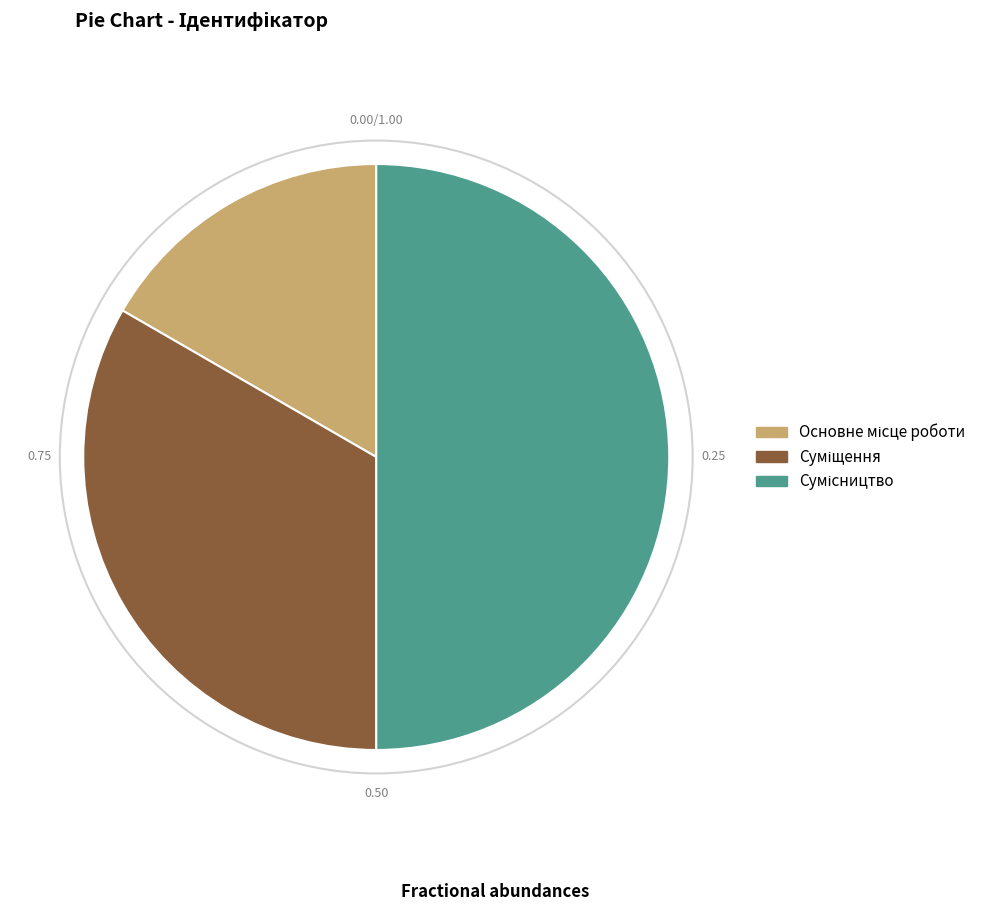

Which category has the biggest portion of the pie?

Сумісництво